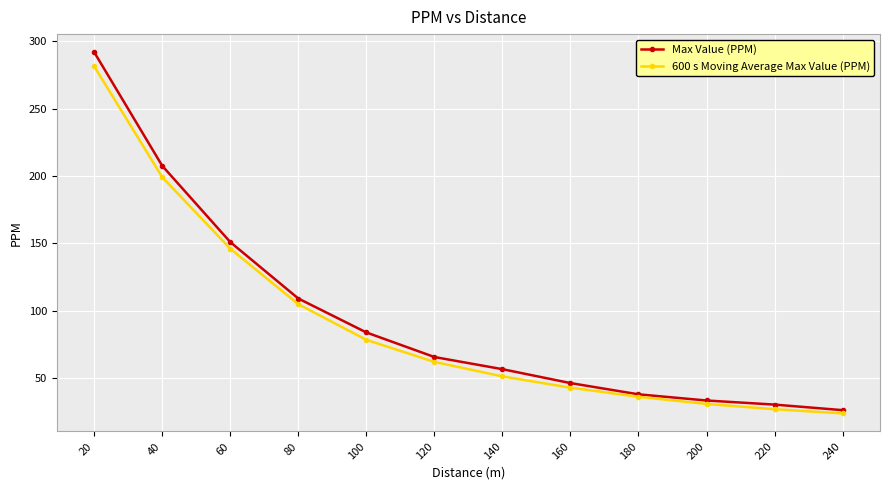

Rank the series at 240 from highest to lowest value.

Max Value (PPM), 600 s Moving Average Max Value (PPM)